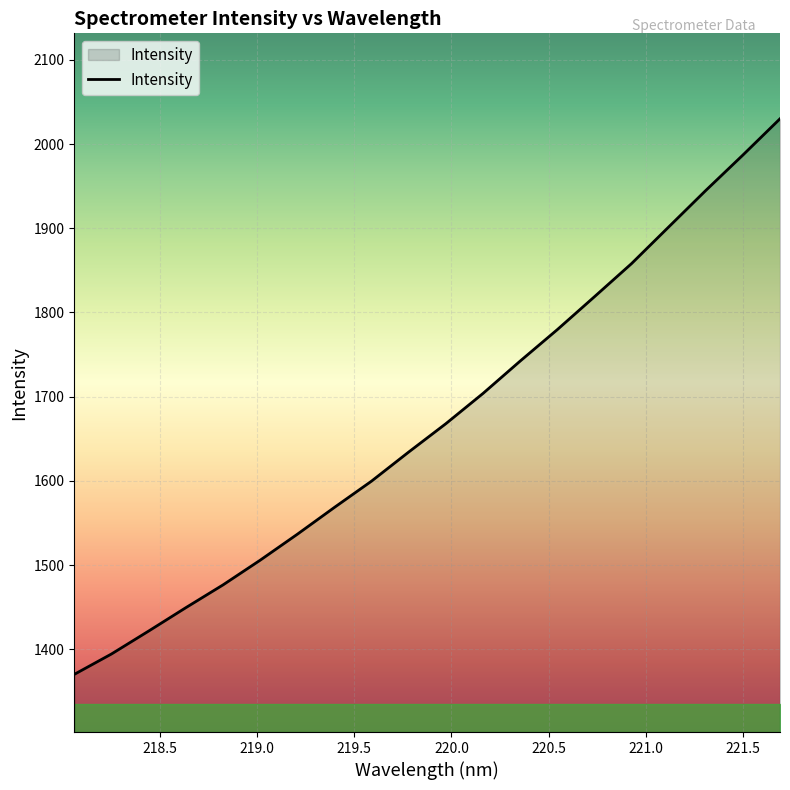

What is the greatest value displayed?

2030.1